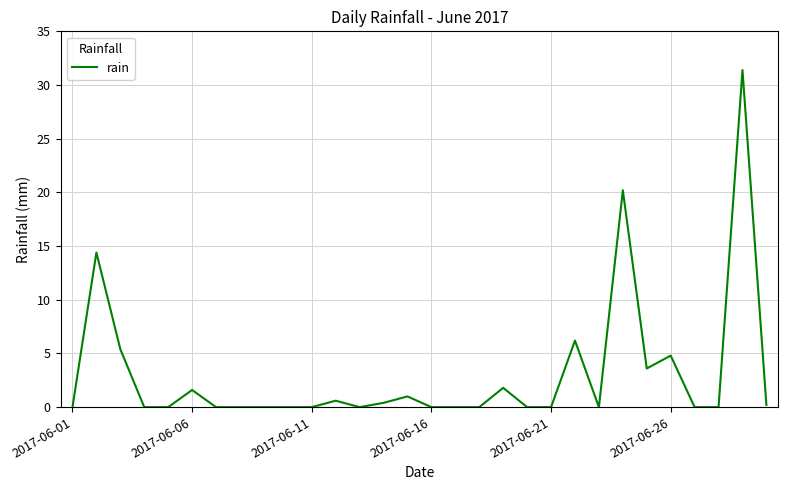

Does the chart have visible grid lines?

Yes